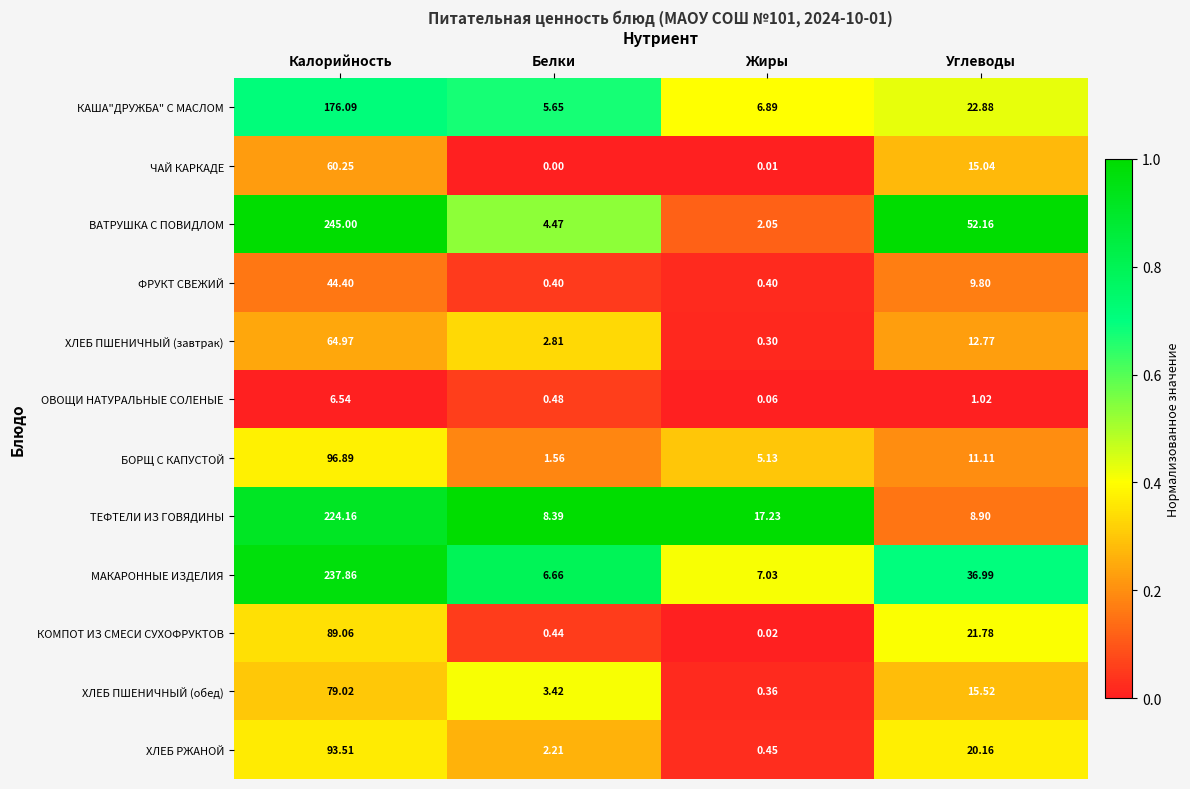

At which label does ВАТРУШКА С ПОВИДЛОМ reach its peak?

Калорийность